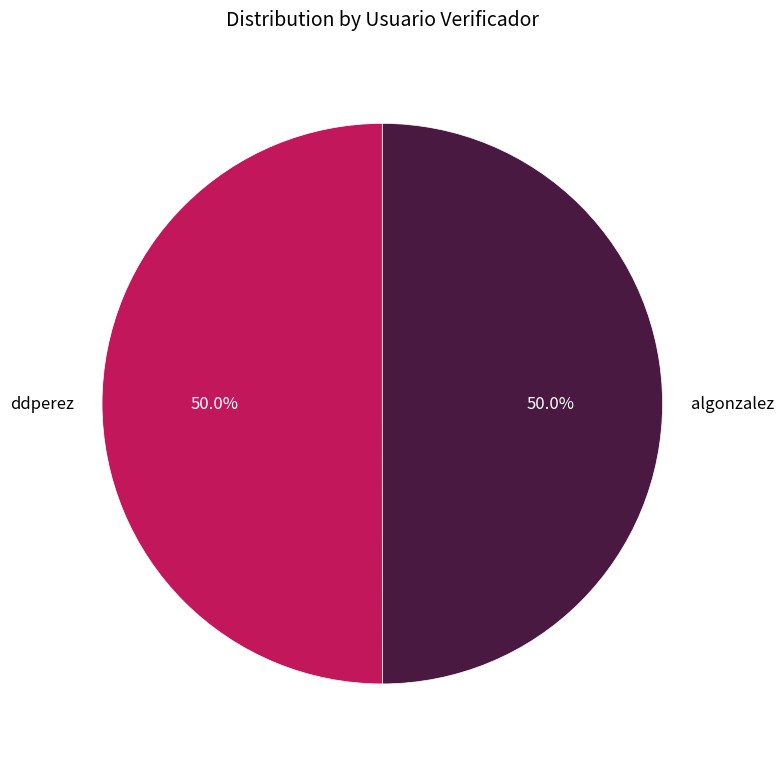

To the nearest percent, what is the average slice percentage?

50%